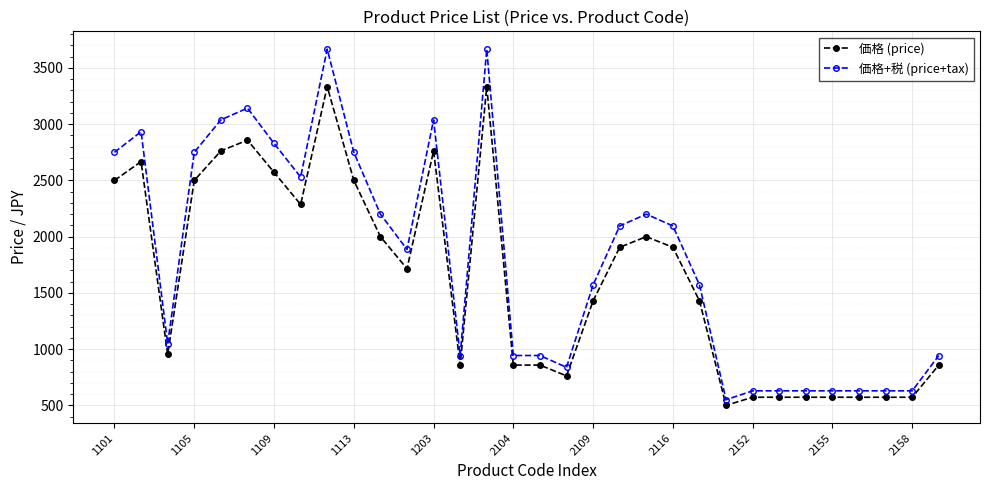

True or false: 価格+税 (price+tax) has more than 0 points higher than both neighbors.

True